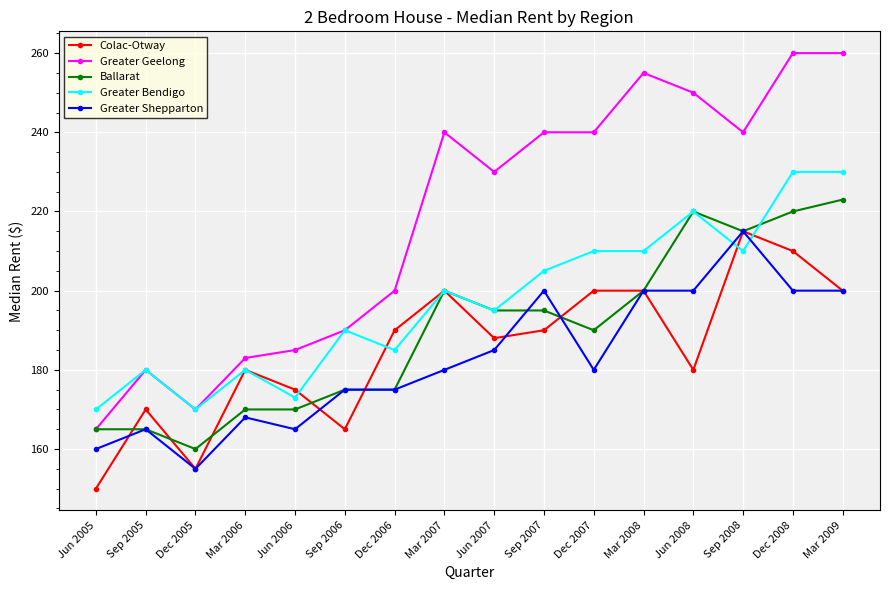

What is the difference between the highest and lowest values at Jun 2007?

45